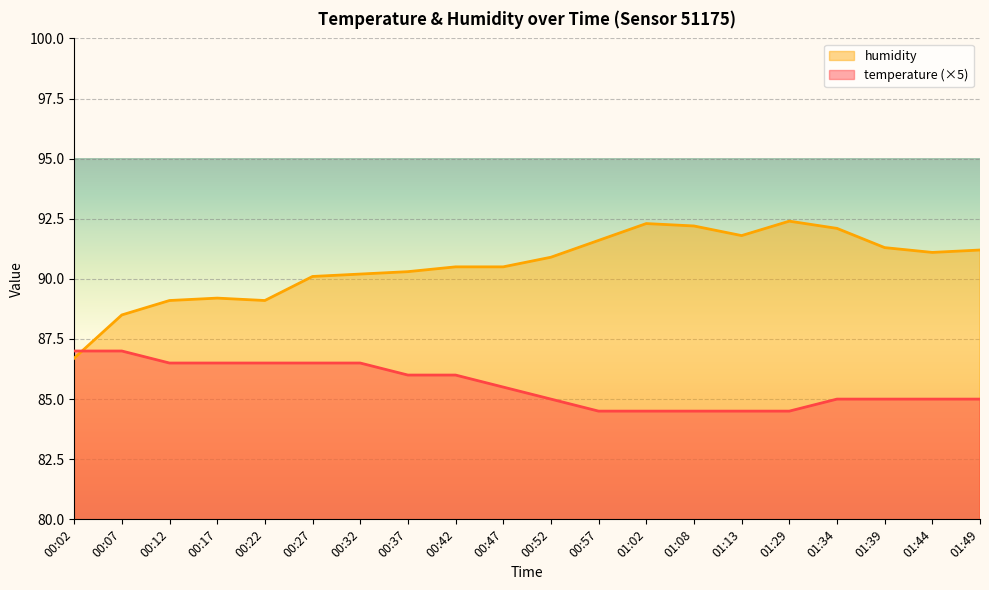

Is the value of humidity at 00:37 greater than the value of temperature at 00:02?

Yes